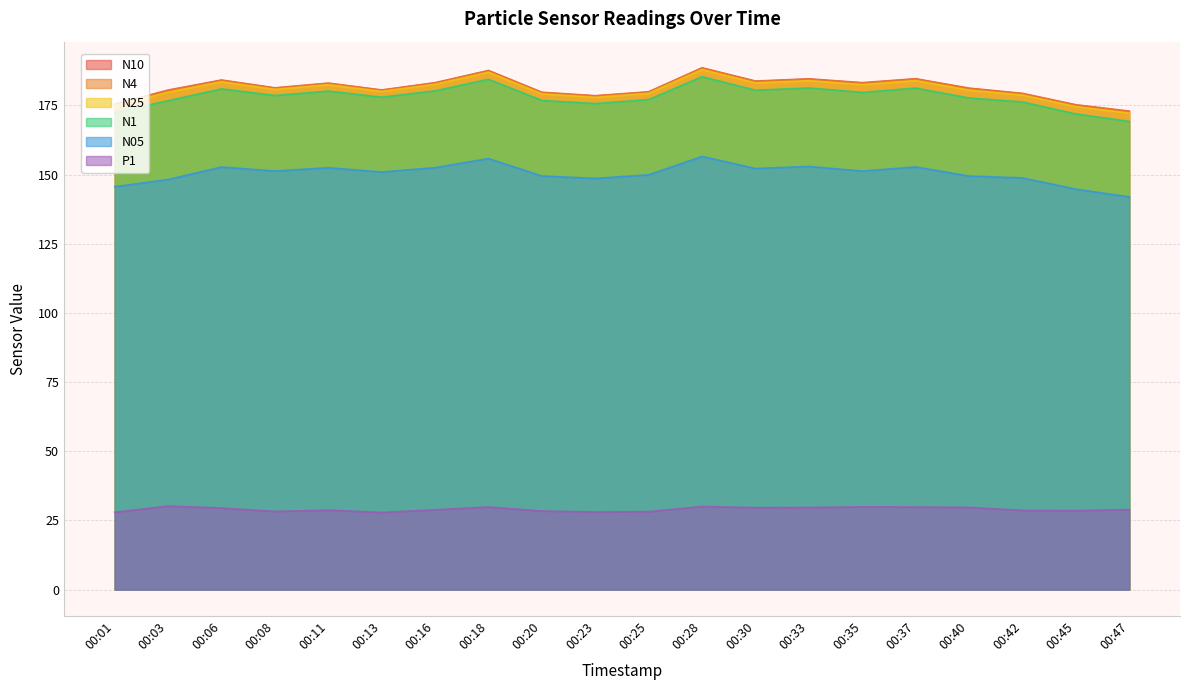

True or false: P1 has more than 1 interior local peaks.

True